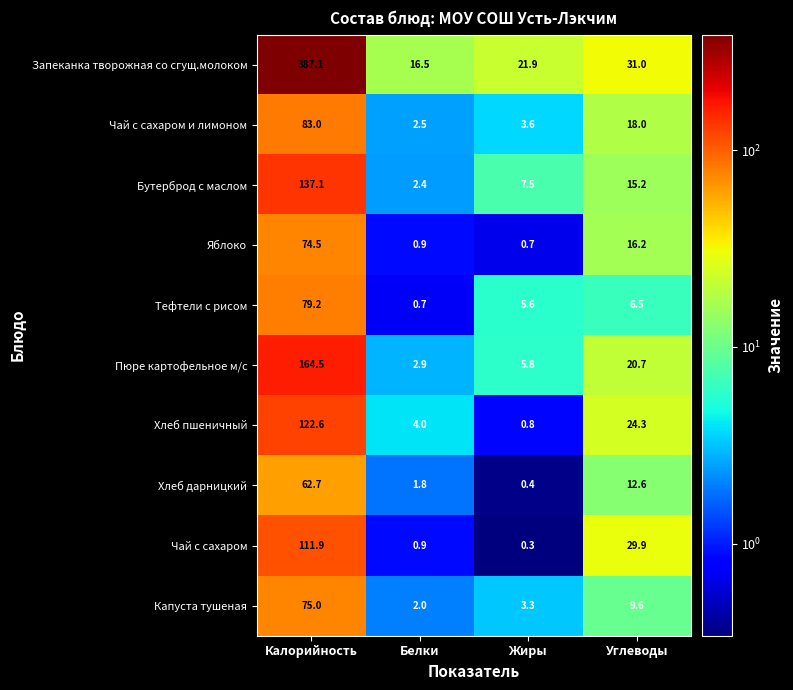

What is the sum of the Капуста тушеная values at Белки and Калорийность?

77.0